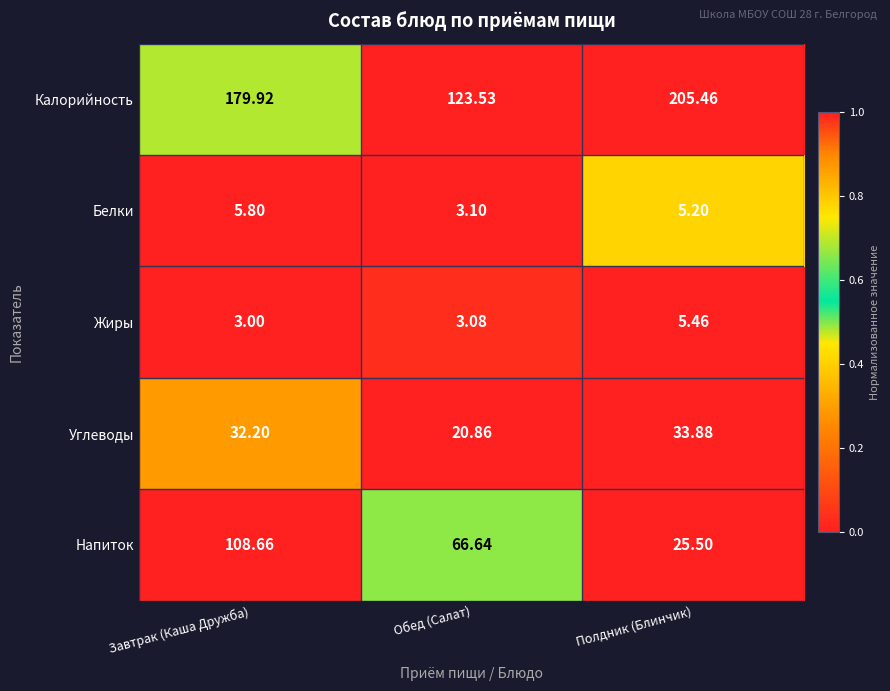

Which label corresponds to the smallest value in the chart?

Завтрак (Каша Дружба)